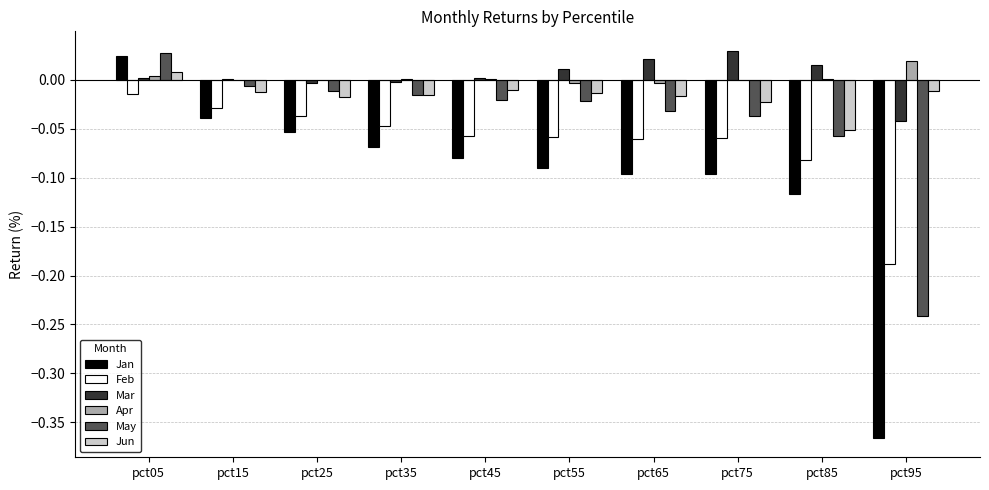

True or false: Jan has a value of -0.0 at pct45.

False